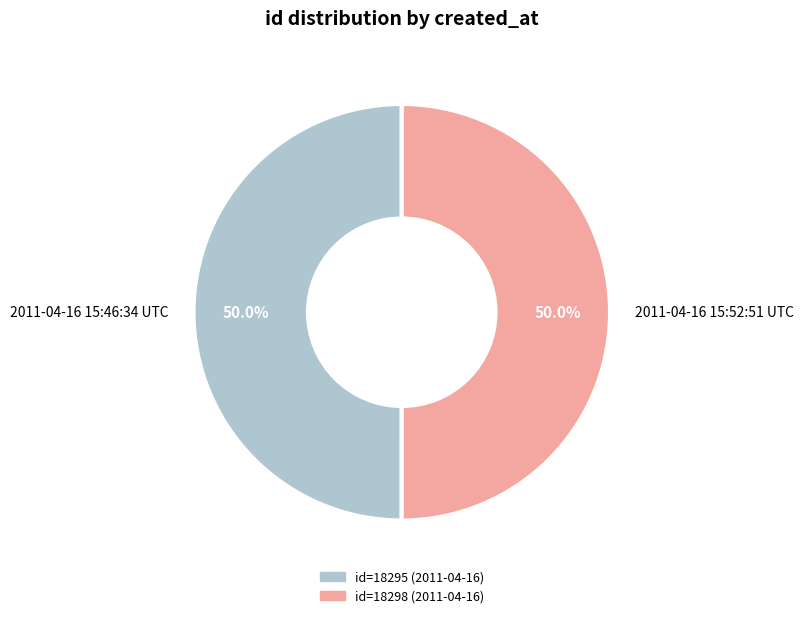

Combined, what portion of the pie is 2011-04-16 15:46:34 UTC and 2011-04-16 15:52:51 UTC?

100.0%